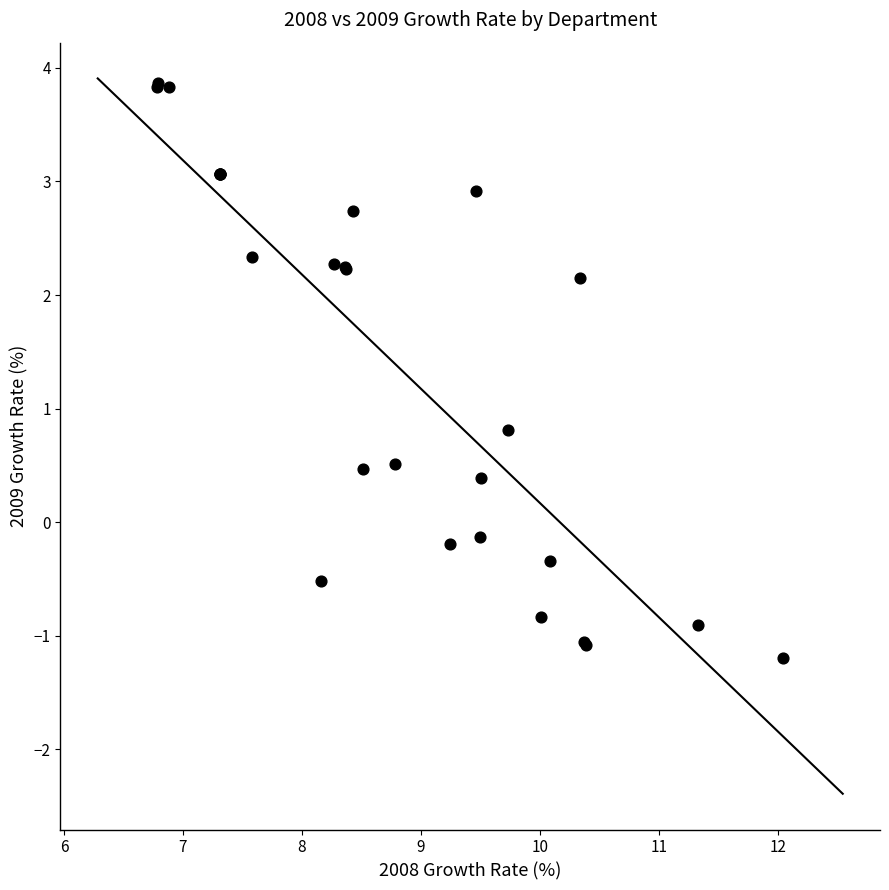

What Y value in the scatter plot is closest to 1?

0.8